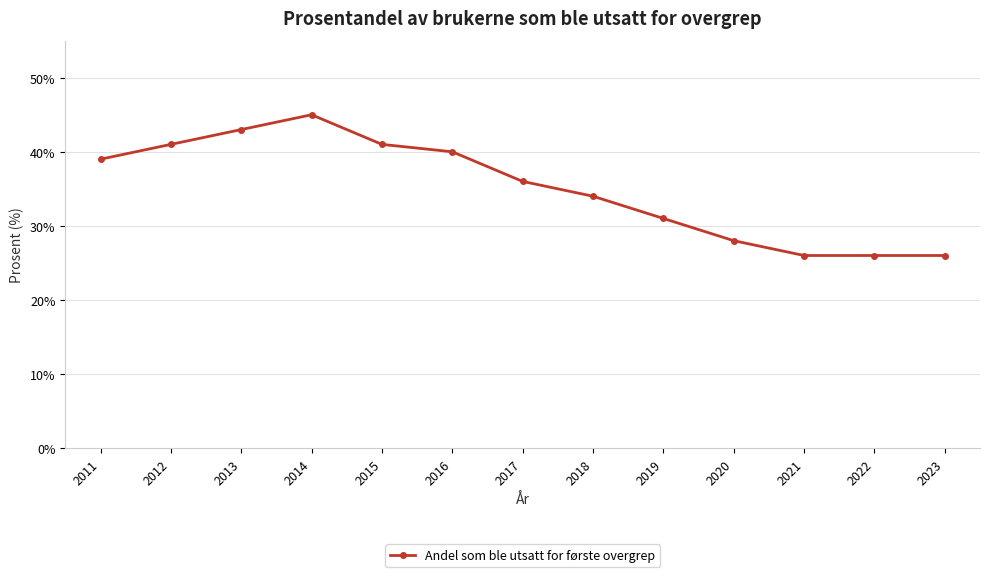

Is it true that the value at 2023 is 9?

False